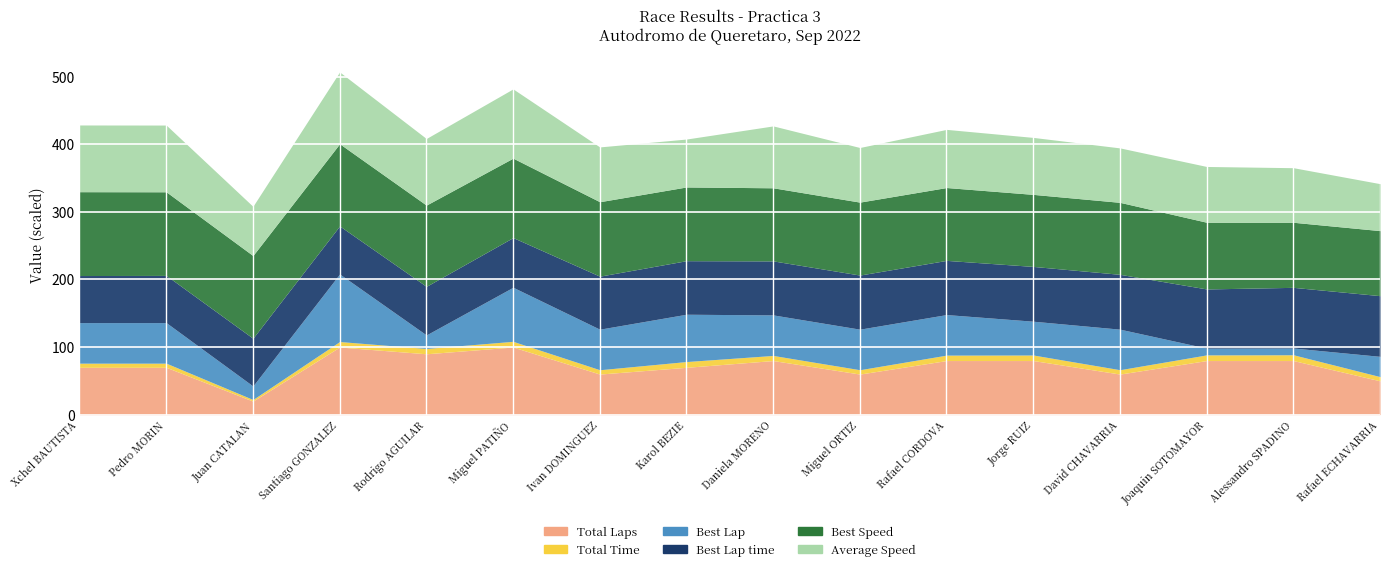

What is the label of the 15th point from the right?

Pedro MORIN